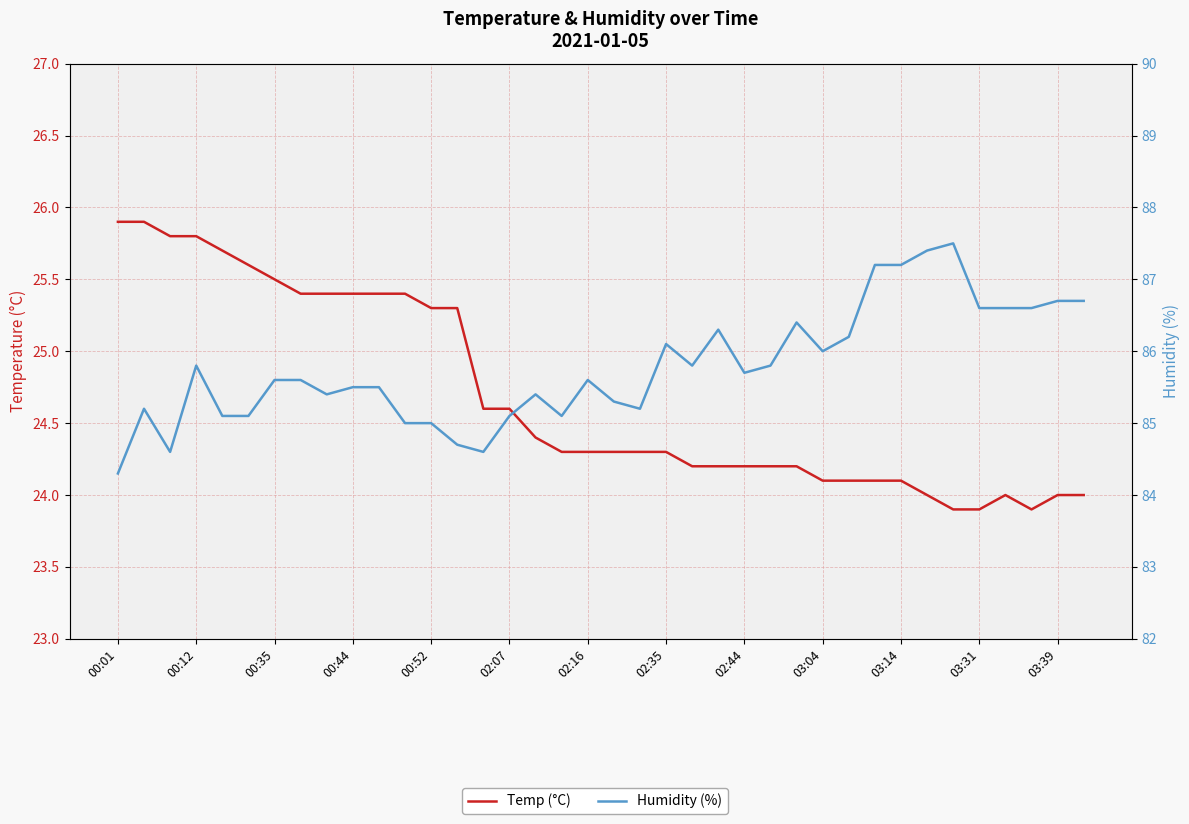

How many values in the Humidity (%) series are below 85?

4